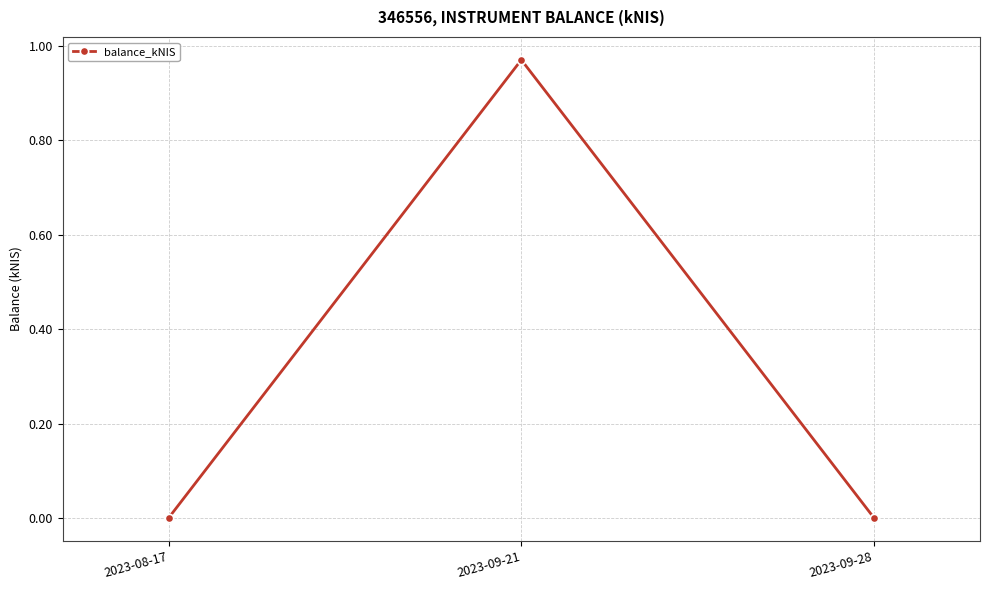

Which category has the highest value across all series?

2023-09-21